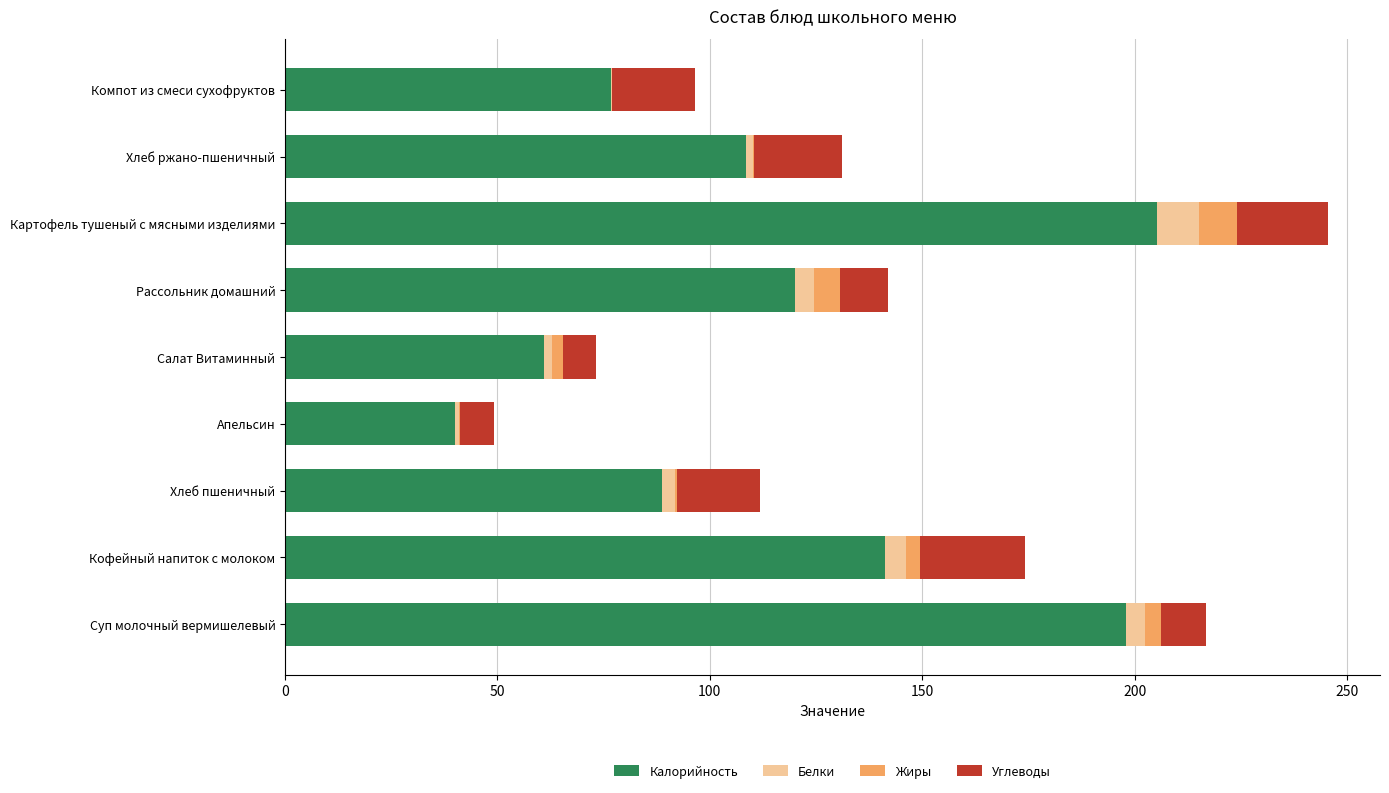

Count the number of data series in this chart.

4